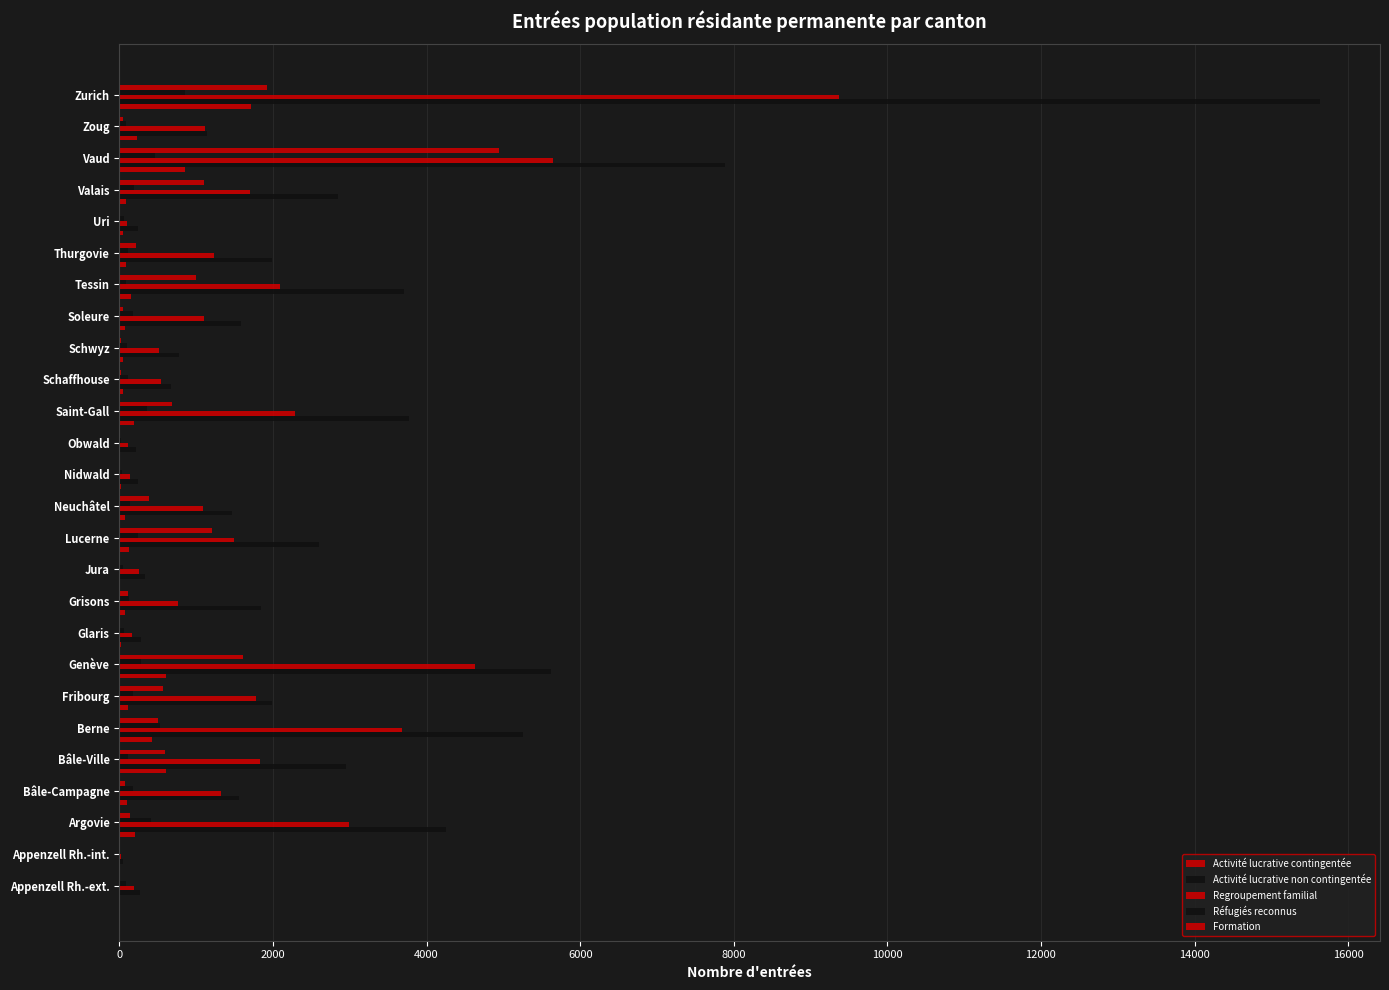

How many series are shown in this chart?

5